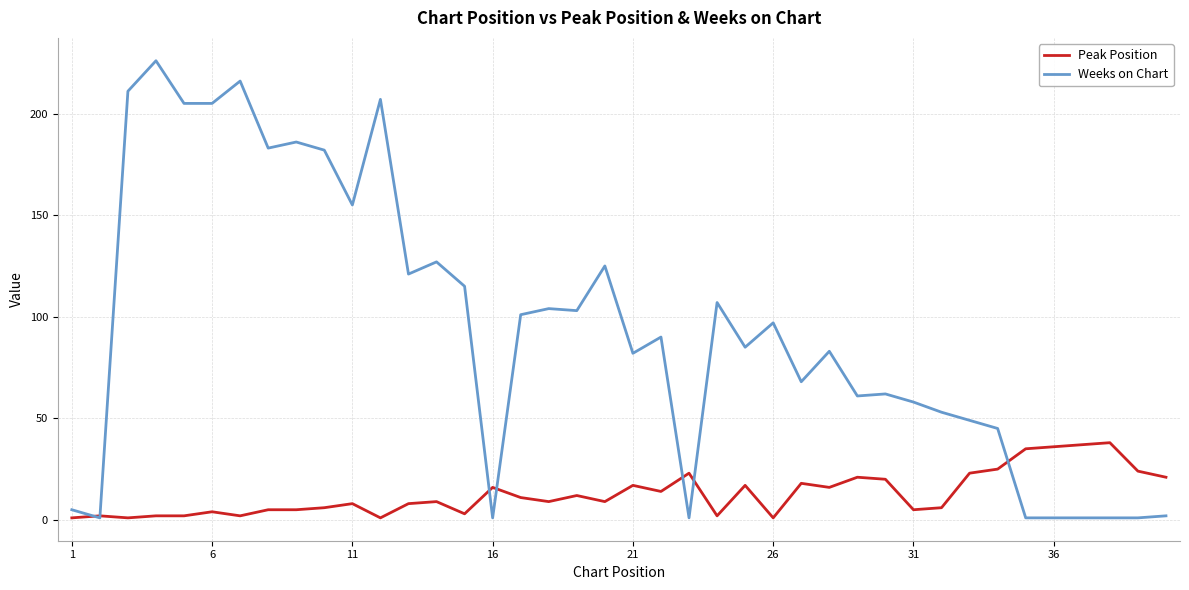

Rank the series by their average value, from lowest to highest.

Peak Position, Weeks on Chart